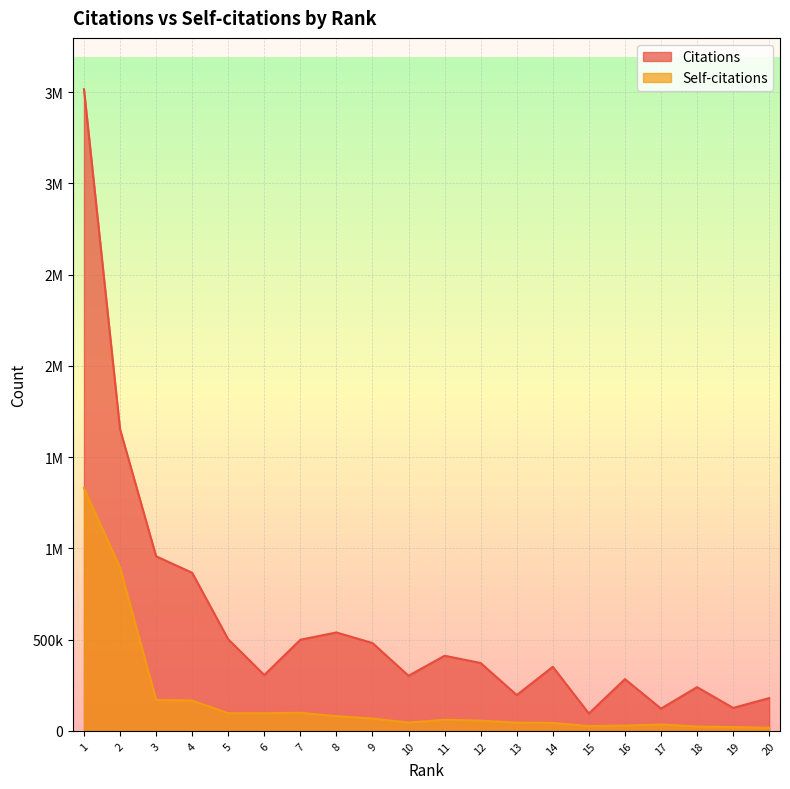

Is the value of Self-citations at 17 greater than the value of Citations at 14?

No